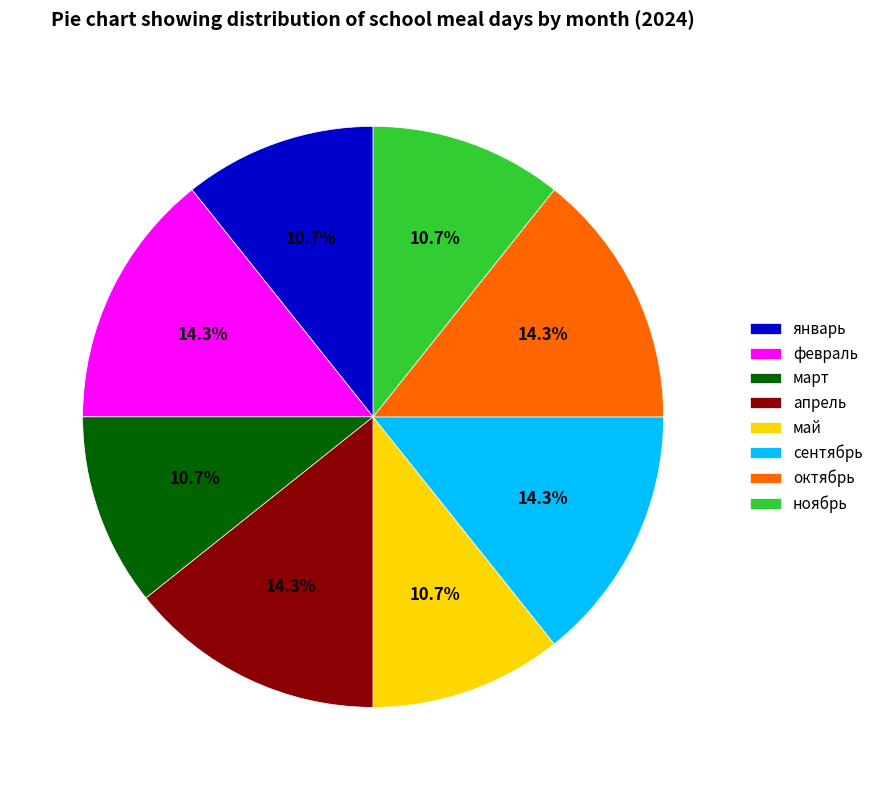

What percentage is NOT represented by сентябрь?

85.7%